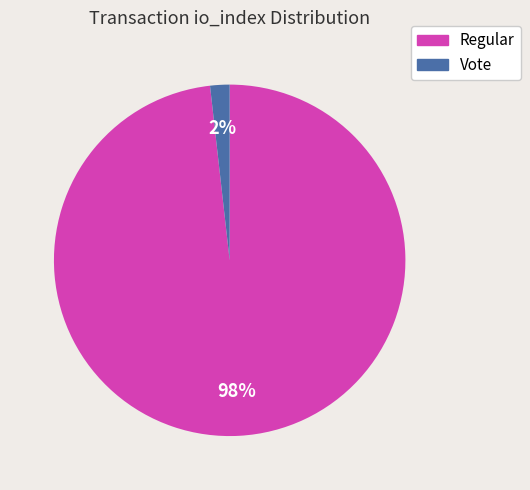

Is there a majority slice in this chart?

Yes